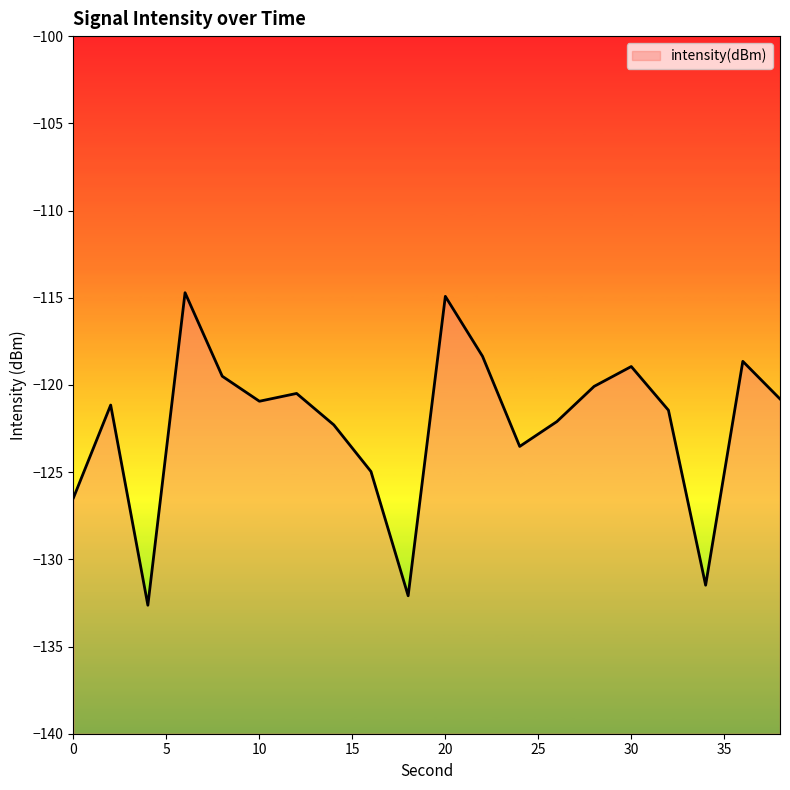

What is the greatest value displayed?

-114.7